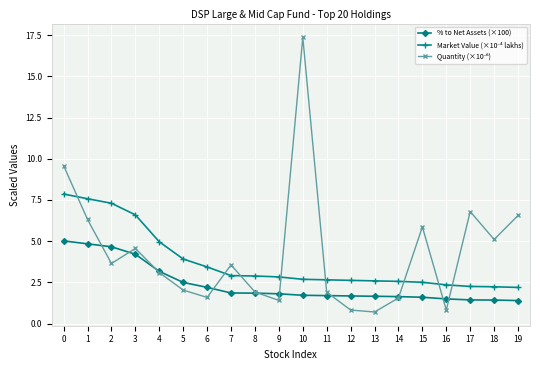

What is the difference between the % to Net Assets (×100) values at 12 and 1?

3.2